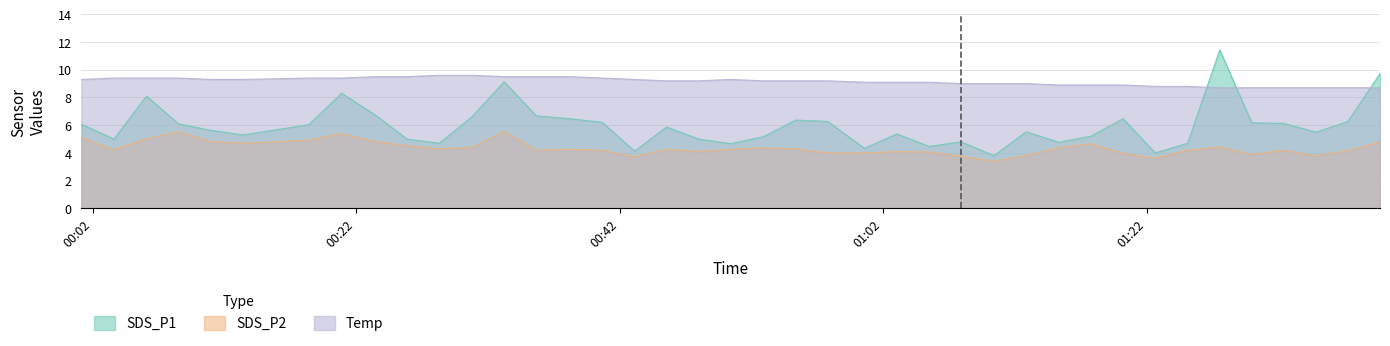

Which series has the largest range (max minus min)?

SDS_P1